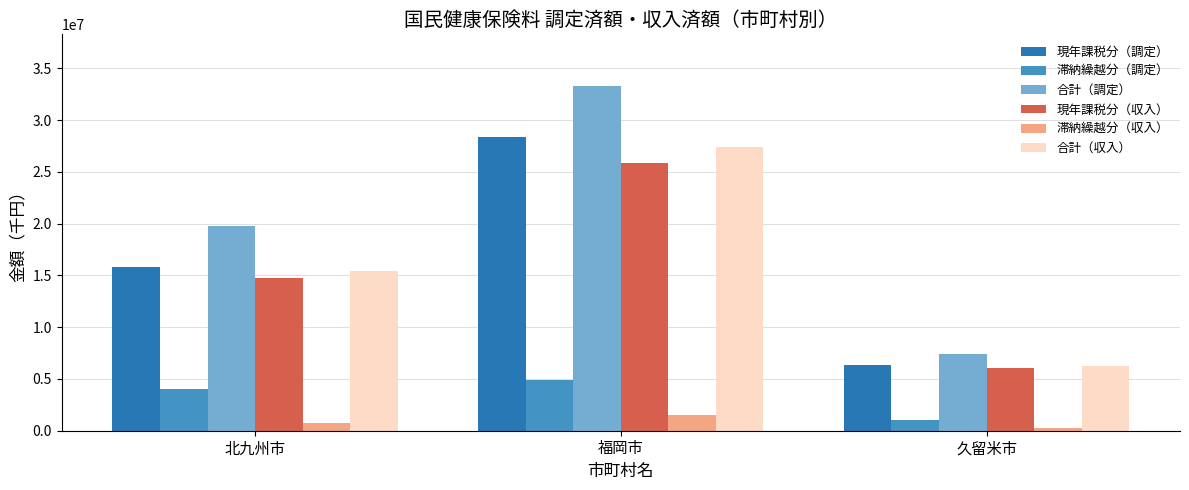

Between 北九州市 and 福岡市, which series saw the biggest shift?

合計（調定）